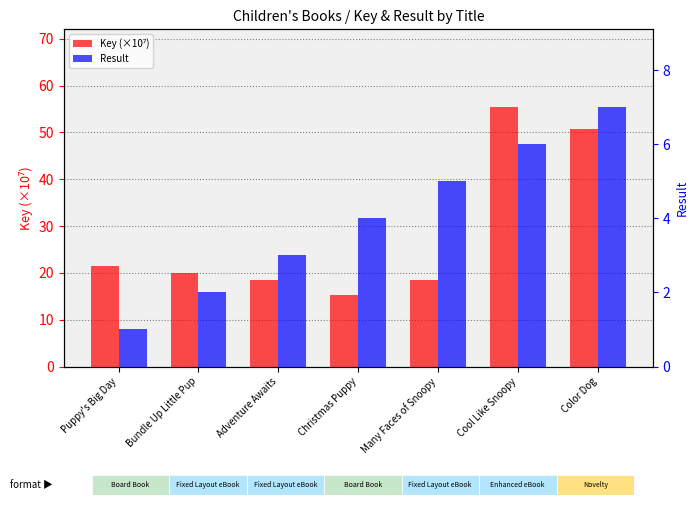

Does the chart contain stacked bars?

No